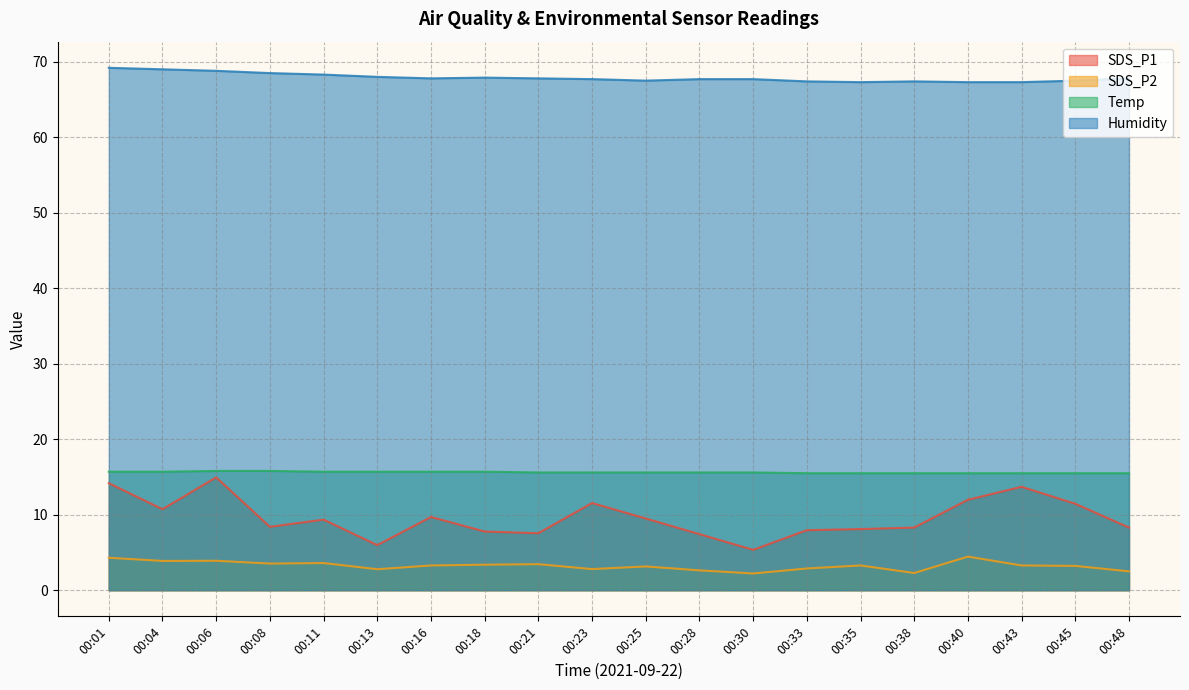

What is the value of the SDS_P2 point at the 15th from the left?

3.3